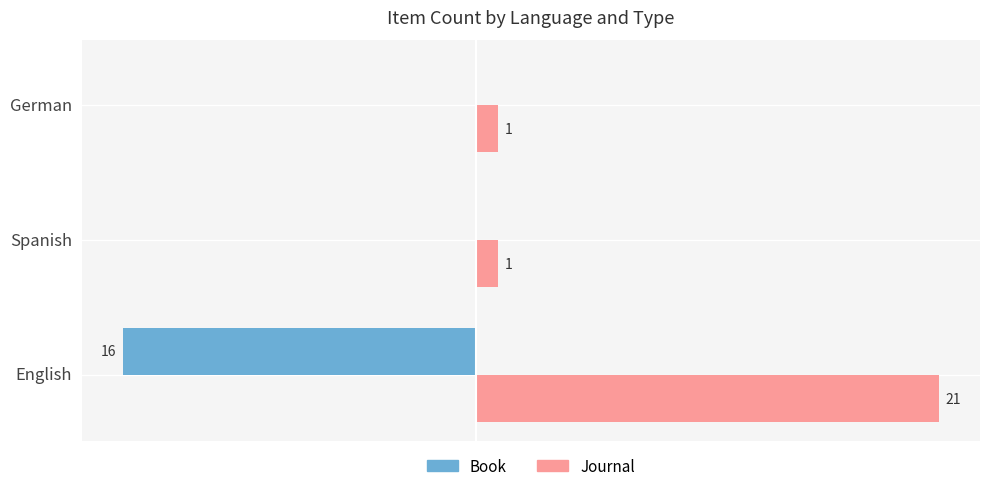

Which series changed the most between English and Spanish?

Journal